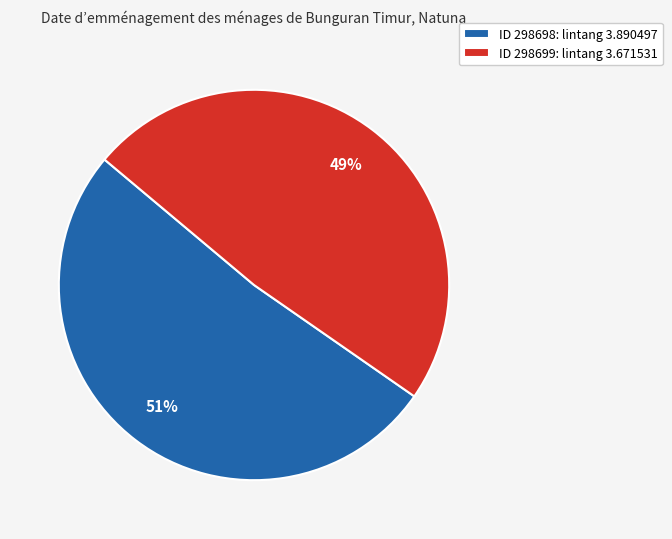

To the nearest percent, what percentage of the pie is ID 298699: lintang 3.671531?

49%